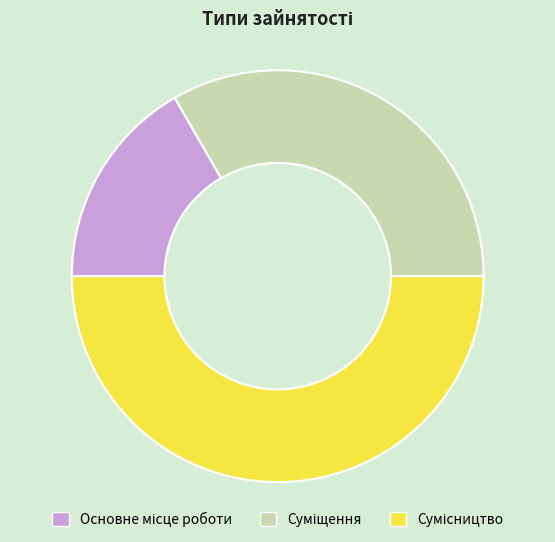

True or false: Суміщення accounts for 33% of the total.

True